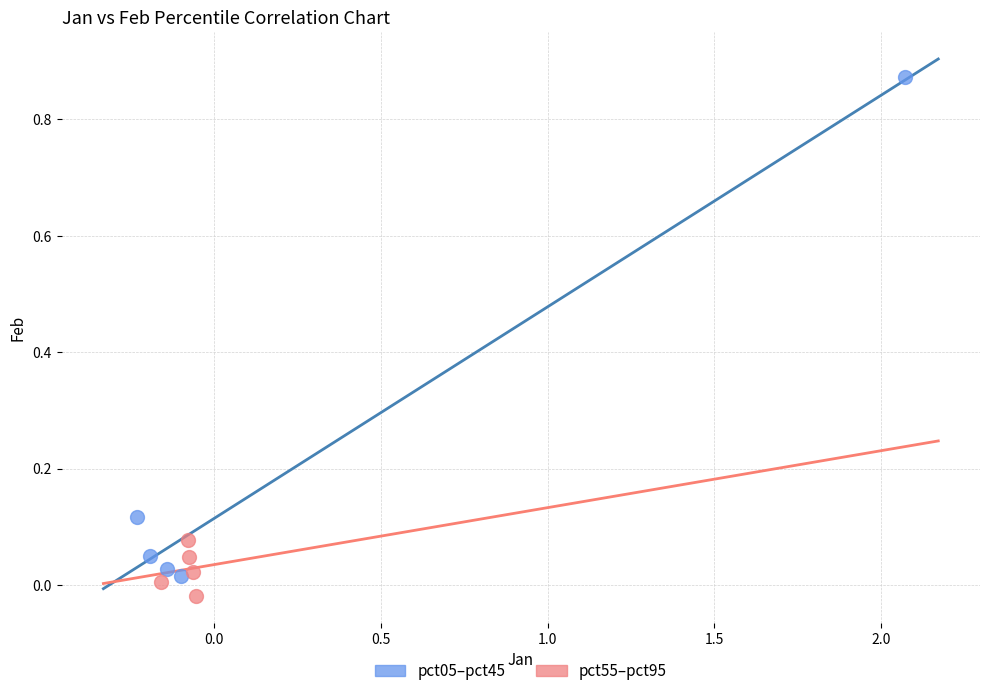

Which series reaches the maximum Y coordinate?

pct05–pct45